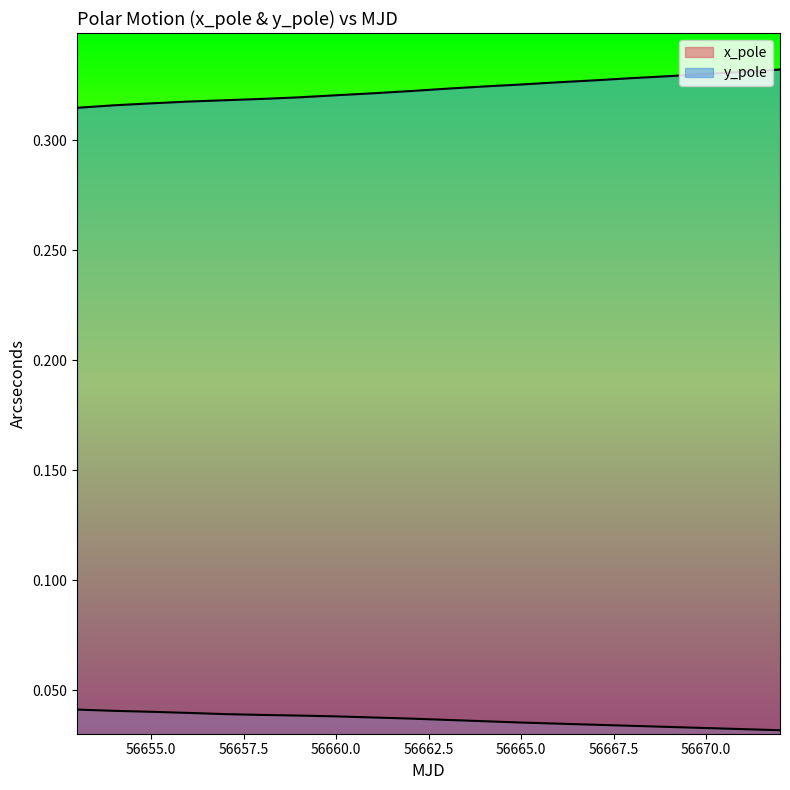

At which category is the sum across all series the highest?

56672